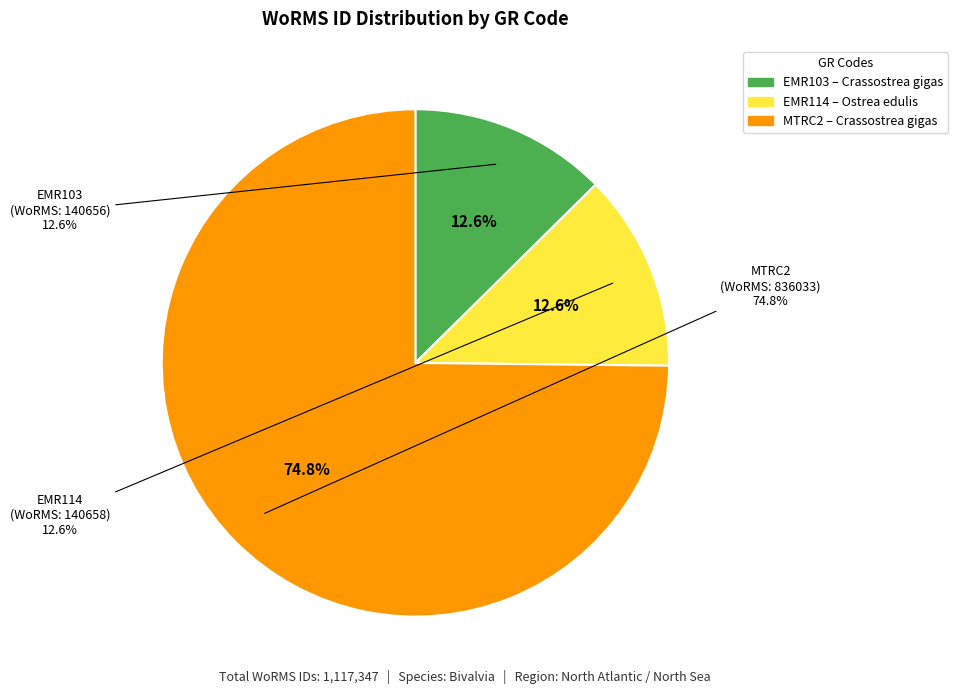

How many slices are in this pie chart?

3